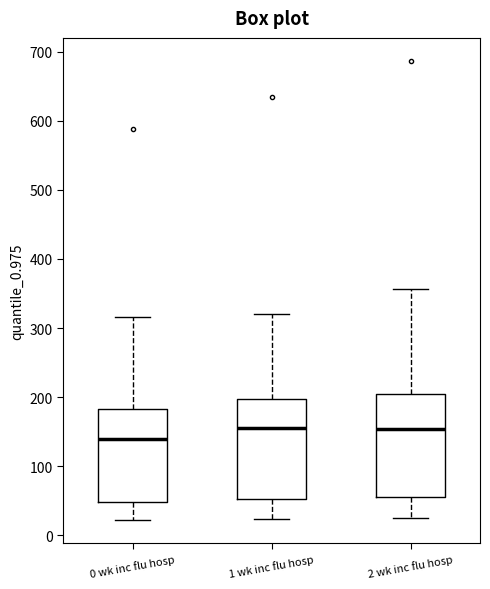

Reading left to right, transcribe this box plot: for each box, give where its median line is, the range the box spans, and where its two whiskers end, as read against the y-axis. The values are not printed on the chart, so give them approximately, as read against the axis.

0 wk inc flu hosp: median 140, box 50 to 180, whiskers 20 to 320
1 wk inc flu hosp: median 160, box 50 to 200, whiskers 20 to 320
2 wk inc flu hosp: median 150, box 60 to 200, whiskers 30 to 360